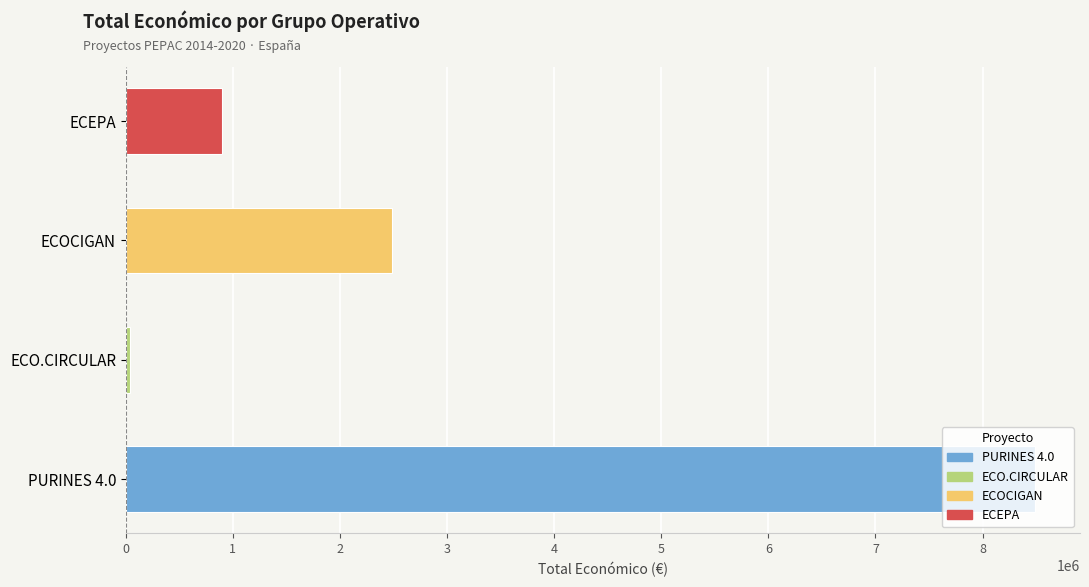

What is the average value?

2977850